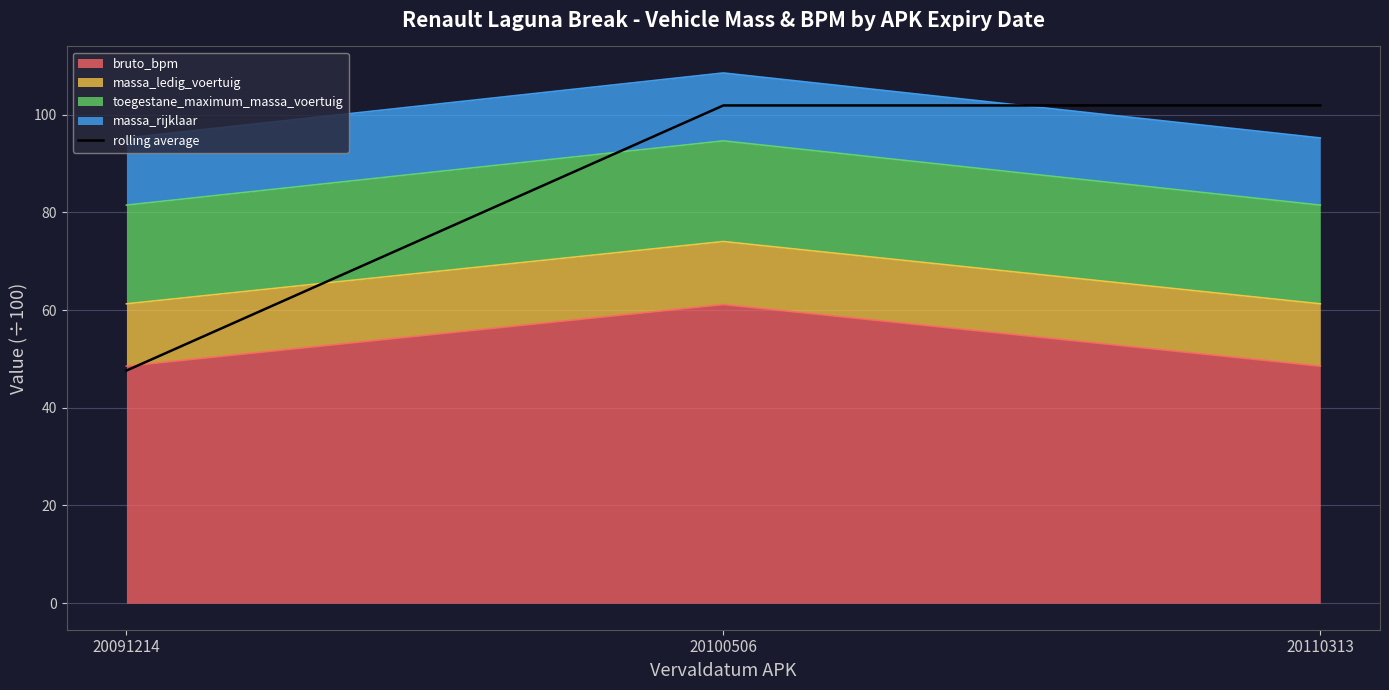

True or false: the data shows 146.7 at 20100506.

False